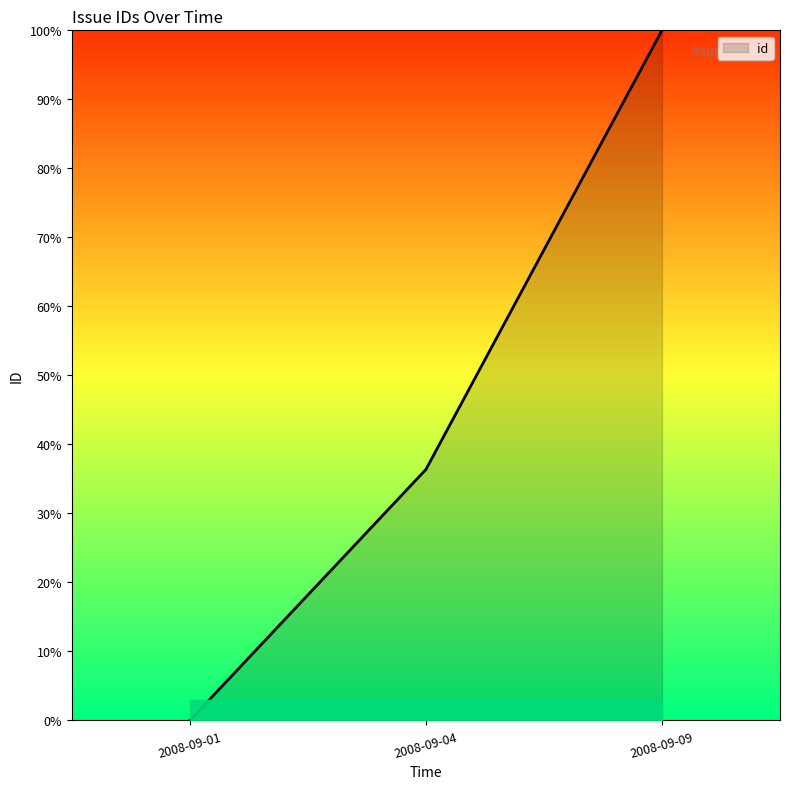

What is the difference between the maximum and minimum values?

100.0